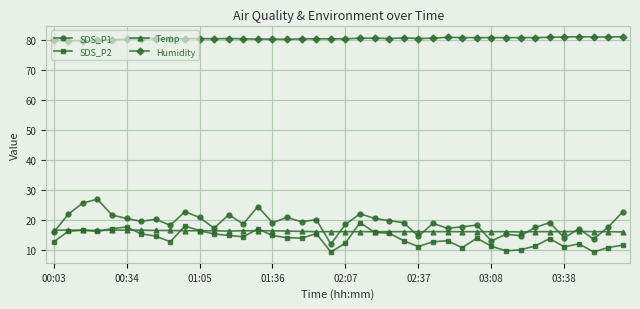

Which series has the widest spread of values?

SDS_P1